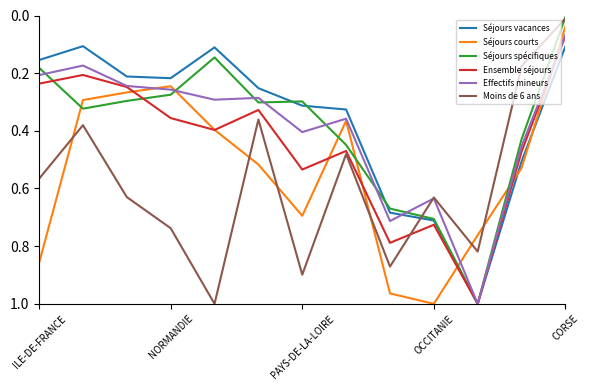

Which series ends up on top after the final intersection of Séjours courts and Moins de 6 ans?

Séjours courts